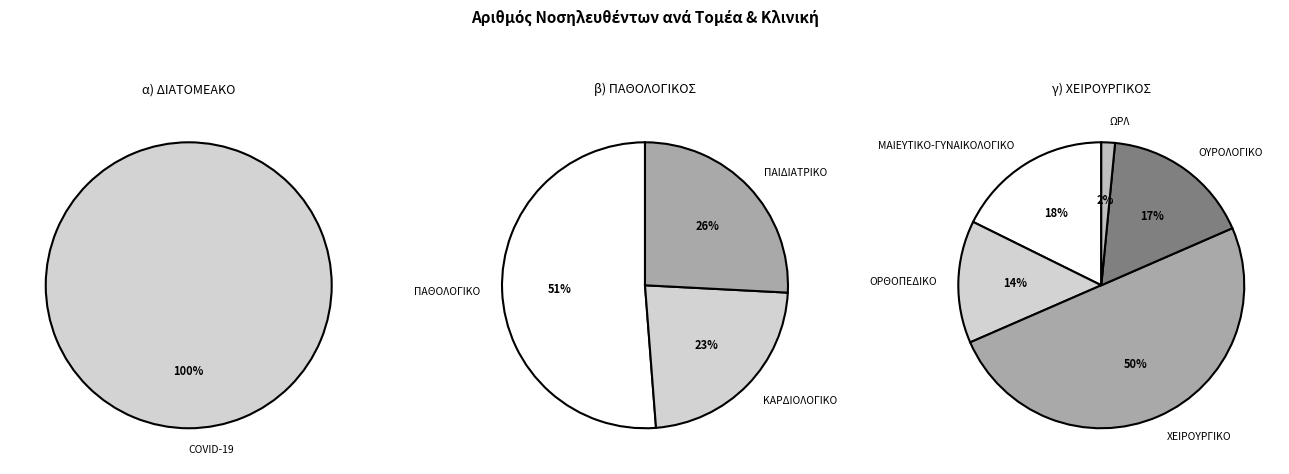

How many slices are in this pie chart?

9